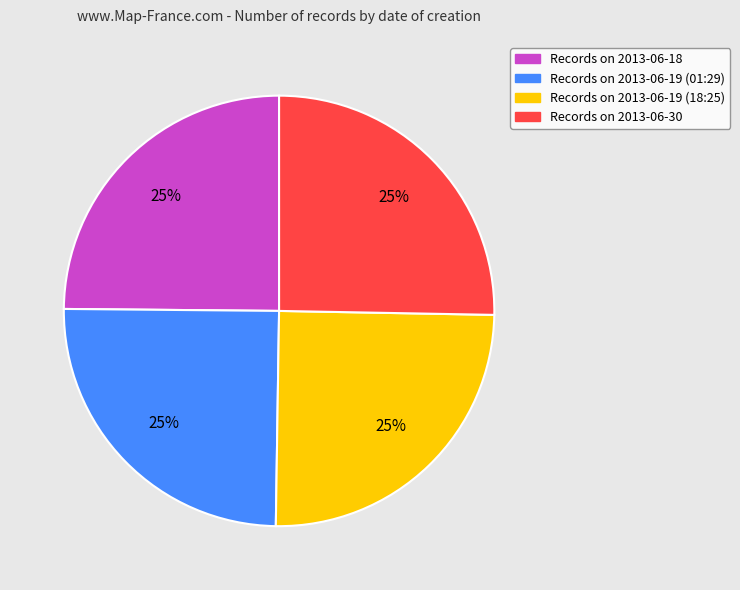

To the nearest percent, what portion does Records on 2013-06-30 represent?

25%